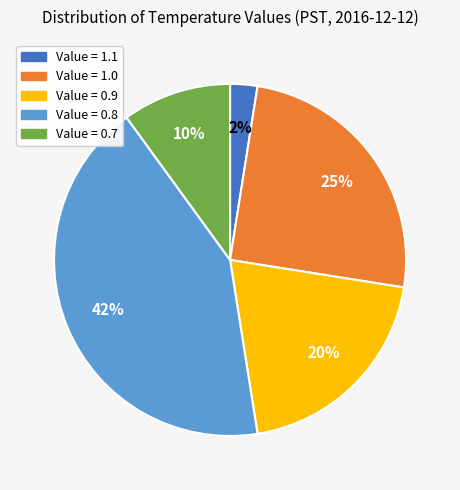

Combined, do Value = 0.7 and Value = 1.0 account for over 50%?

No